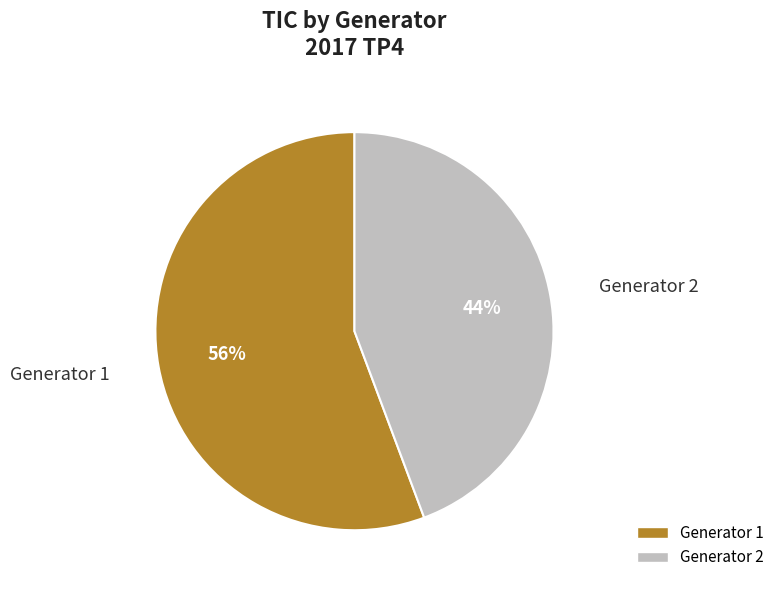

Does Generator 2 account for over 50% of the chart?

No